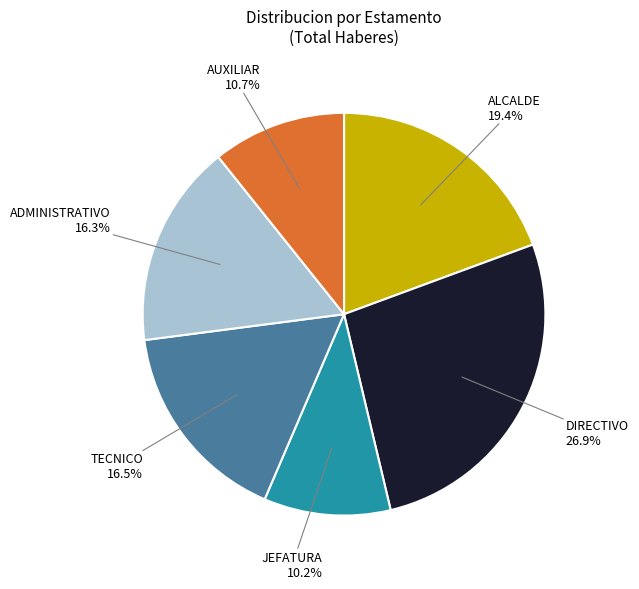

Is there a majority slice in this chart?

No